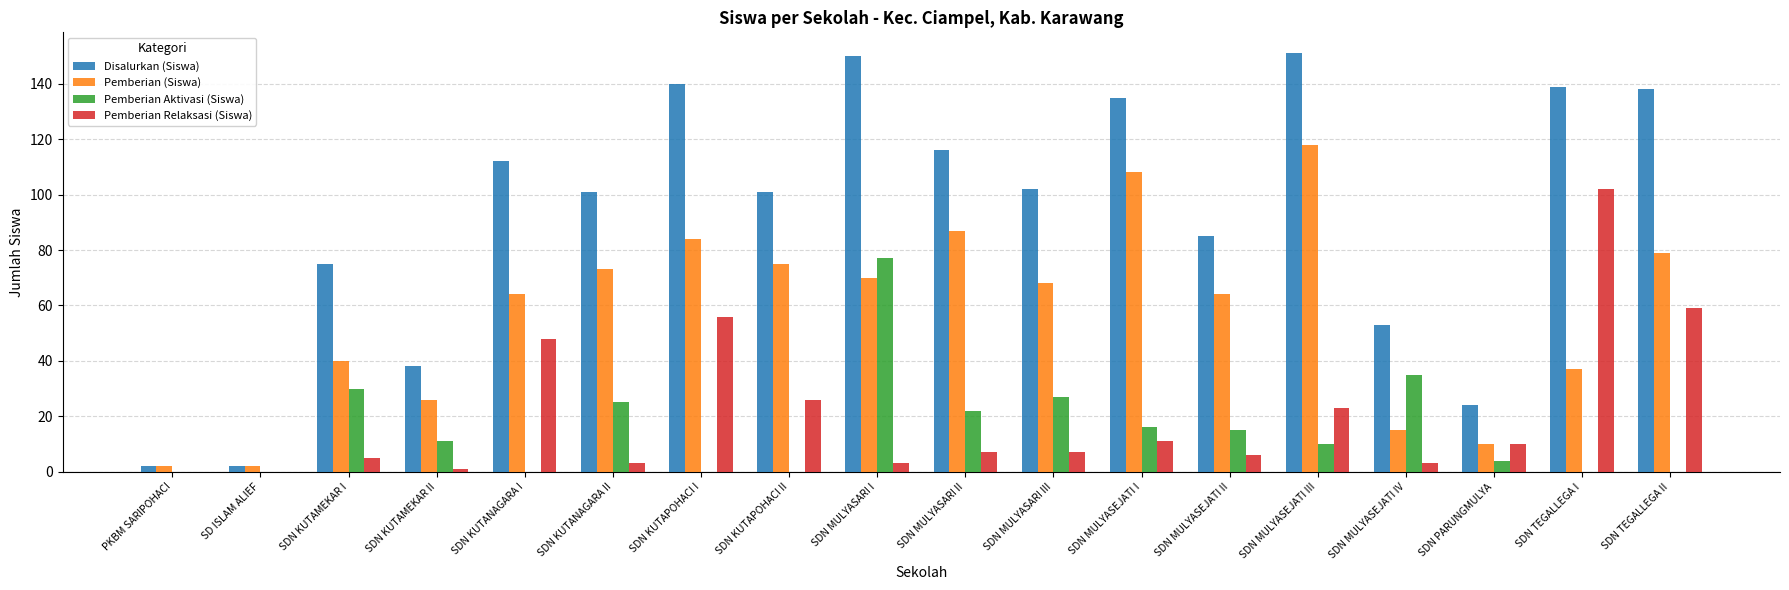

At which label does Pemberian Aktivasi (Siswa) reach its peak?

SDN MULYASARI I